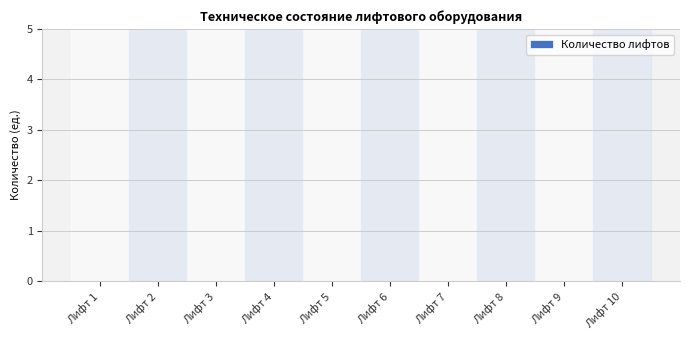

Is it true that the value at Лифт 2 is 1?

False